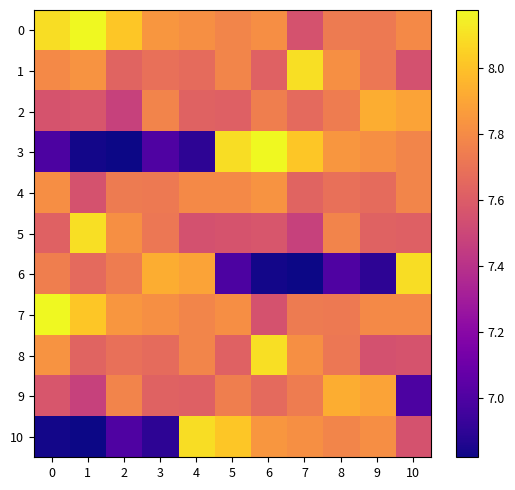

Reading left to right, list all the values displayed in this chart.

0: 0=8.1	1=8.2	2=8.0	3=7.8	4=7.8	5=7.8	6=7.8	7=7.6	8=7.7	9=7.7	10=7.8
1: 0=7.8	1=7.8	2=7.6	3=7.7	4=7.7	5=7.8	6=7.6	7=8.1	8=7.8	9=7.7	10=7.5
2: 0=7.6	1=7.6	2=7.5	3=7.8	4=7.6	5=7.6	6=7.8	7=7.7	8=7.7	9=7.9	10=7.9
3: 0=7.0	1=6.8	2=6.8	3=7.0	4=6.9	5=8.1	6=8.2	7=8.0	8=7.8	9=7.8	10=7.8
4: 0=7.8	1=7.6	2=7.7	3=7.7	4=7.8	5=7.8	6=7.8	7=7.6	8=7.7	9=7.7	10=7.8
5: 0=7.6	1=8.1	2=7.8	3=7.7	4=7.5	5=7.6	6=7.6	7=7.5	8=7.8	9=7.6	10=7.6
6: 0=7.8	1=7.7	2=7.7	3=7.9	4=7.9	5=7.0	6=6.8	7=6.8	8=7.0	9=6.9	10=8.1
7: 0=8.2	1=8.0	2=7.8	3=7.8	4=7.8	5=7.8	6=7.6	7=7.7	8=7.7	9=7.8	10=7.8
8: 0=7.8	1=7.6	2=7.7	3=7.7	4=7.8	5=7.6	6=8.1	7=7.8	8=7.7	9=7.5	10=7.6
9: 0=7.6	1=7.5	2=7.8	3=7.6	4=7.6	5=7.8	6=7.7	7=7.7	8=7.9	9=7.9	10=7.0
10: 0=6.8	1=6.8	2=7.0	3=6.9	4=8.1	5=8.0	6=7.8	7=7.8	8=7.8	9=7.8	10=7.6